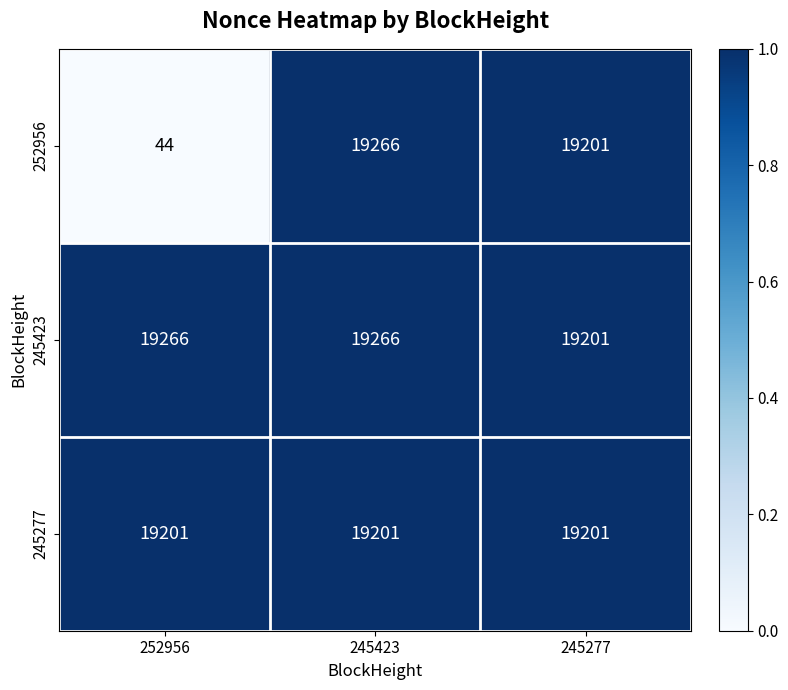

Reading left to right, extract all data points from this chart.

252956: 252956=44	245423=19266	245277=19201
245423: 252956=19266	245423=19266	245277=19201
245277: 252956=19201	245423=19201	245277=19201